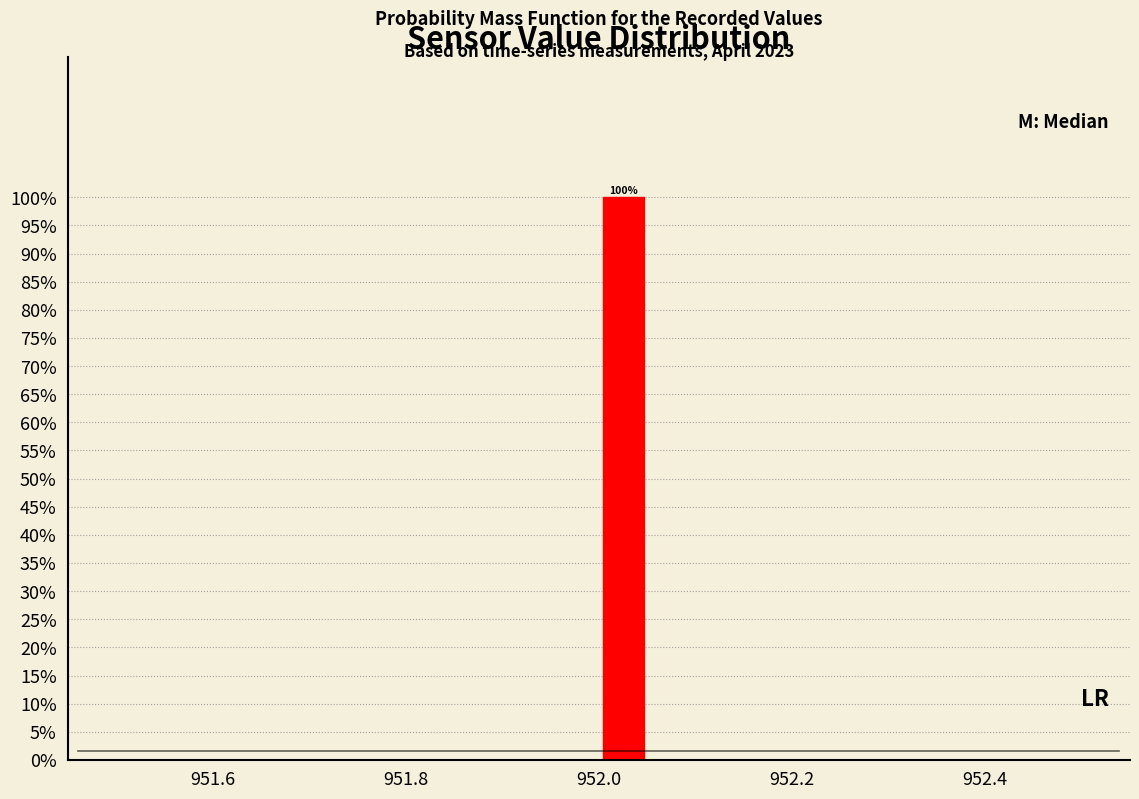

Around what value on the x-axis is the tallest bar? Give the approximate position of its centre, as read against the axis.

952.02